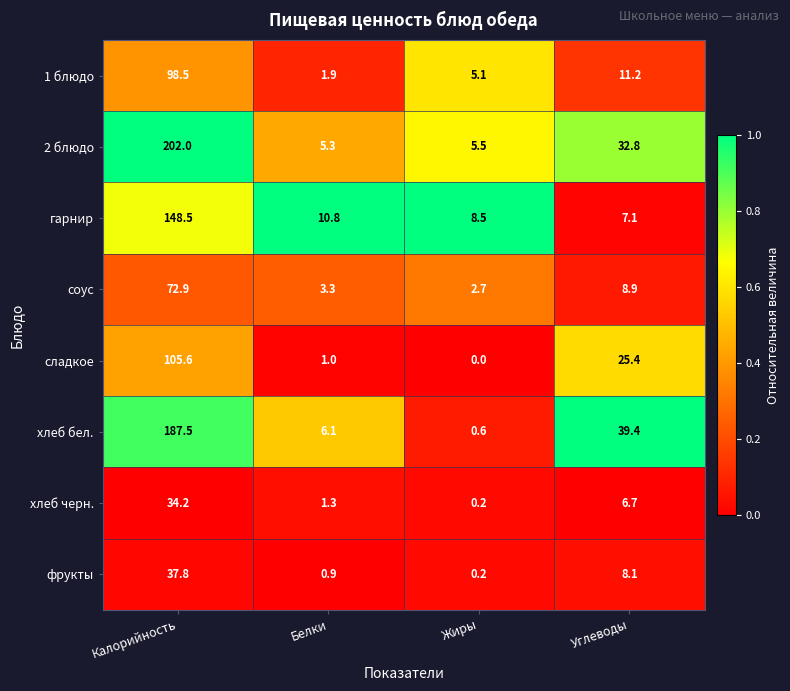

At which category is the sum across all series the highest?

Калорийность